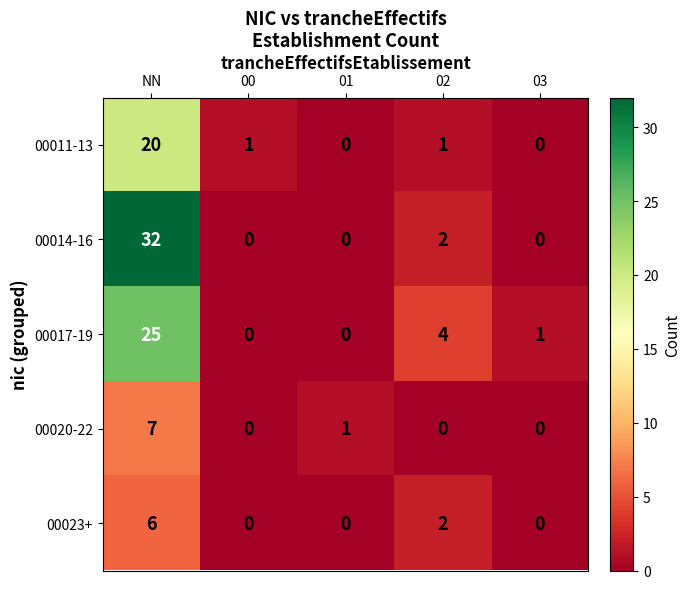

Which series has the largest range (max minus min)?

00014-16